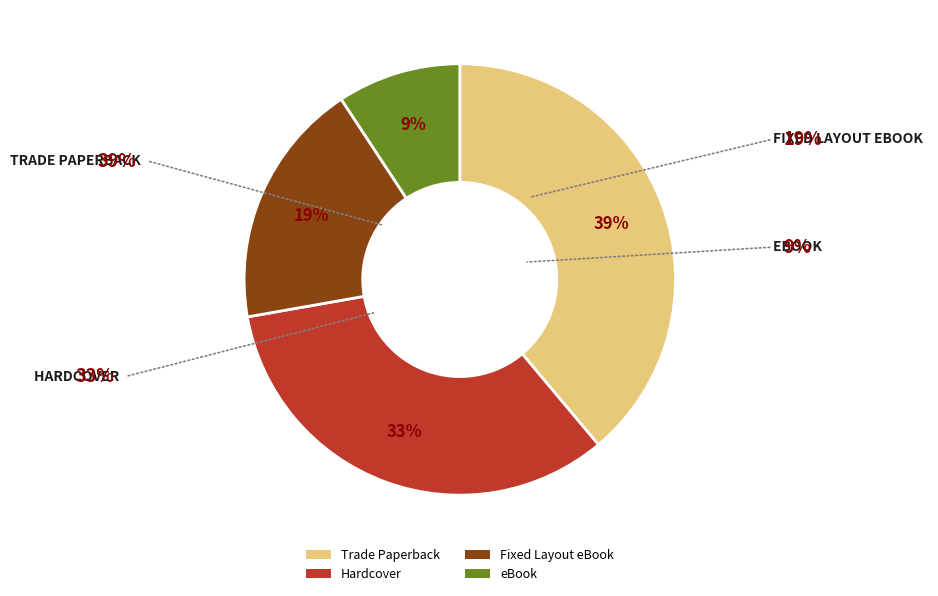

Do Fixed Layout eBook and Hardcover together represent more than half of the pie?

Yes